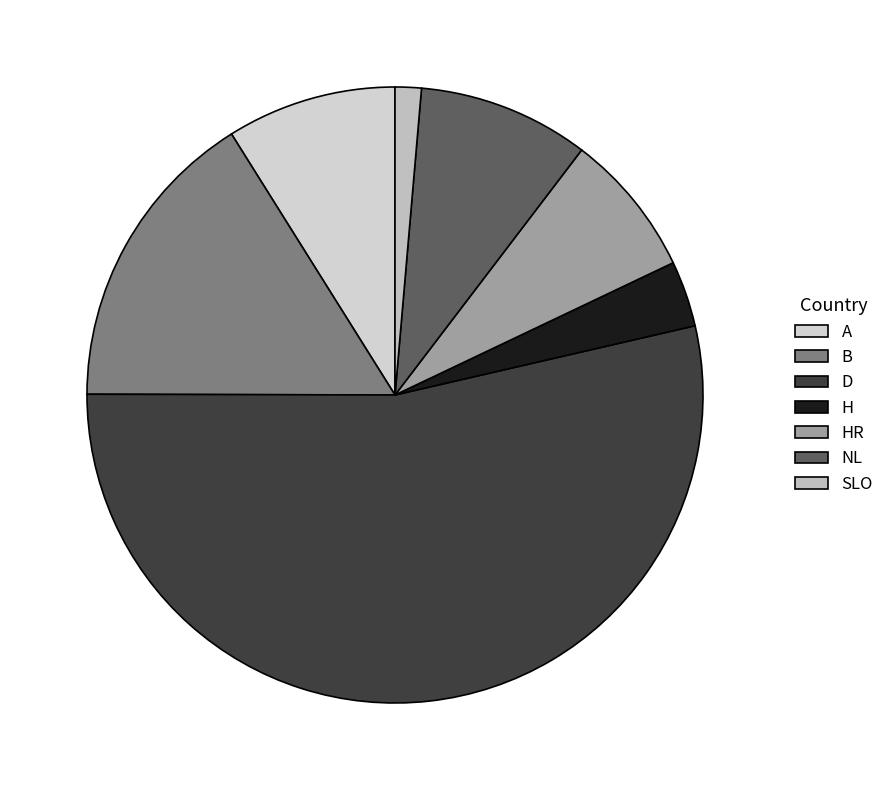

Approximately how many times larger is the value at A compared to D?

0.2